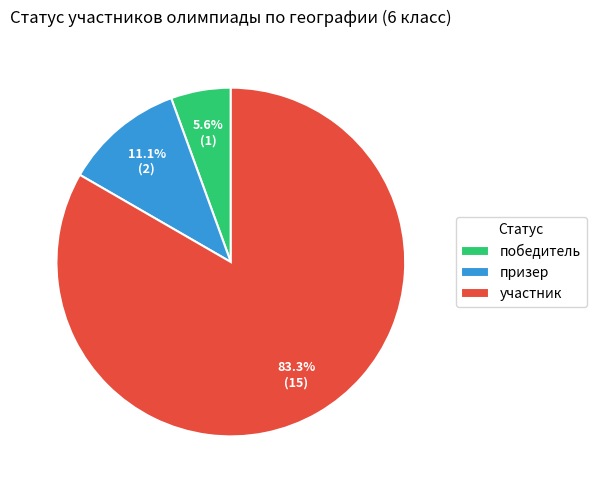

To the nearest percent, what percentage of the pie is участник?

83%